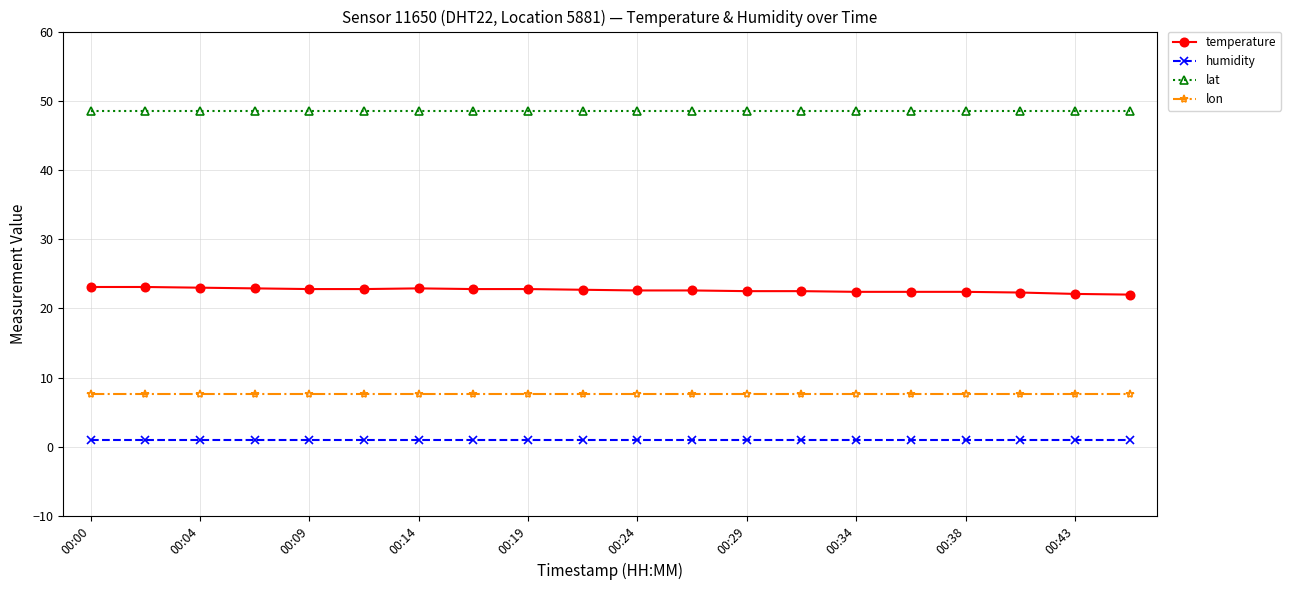

What is the sum of all lon values?

153.6